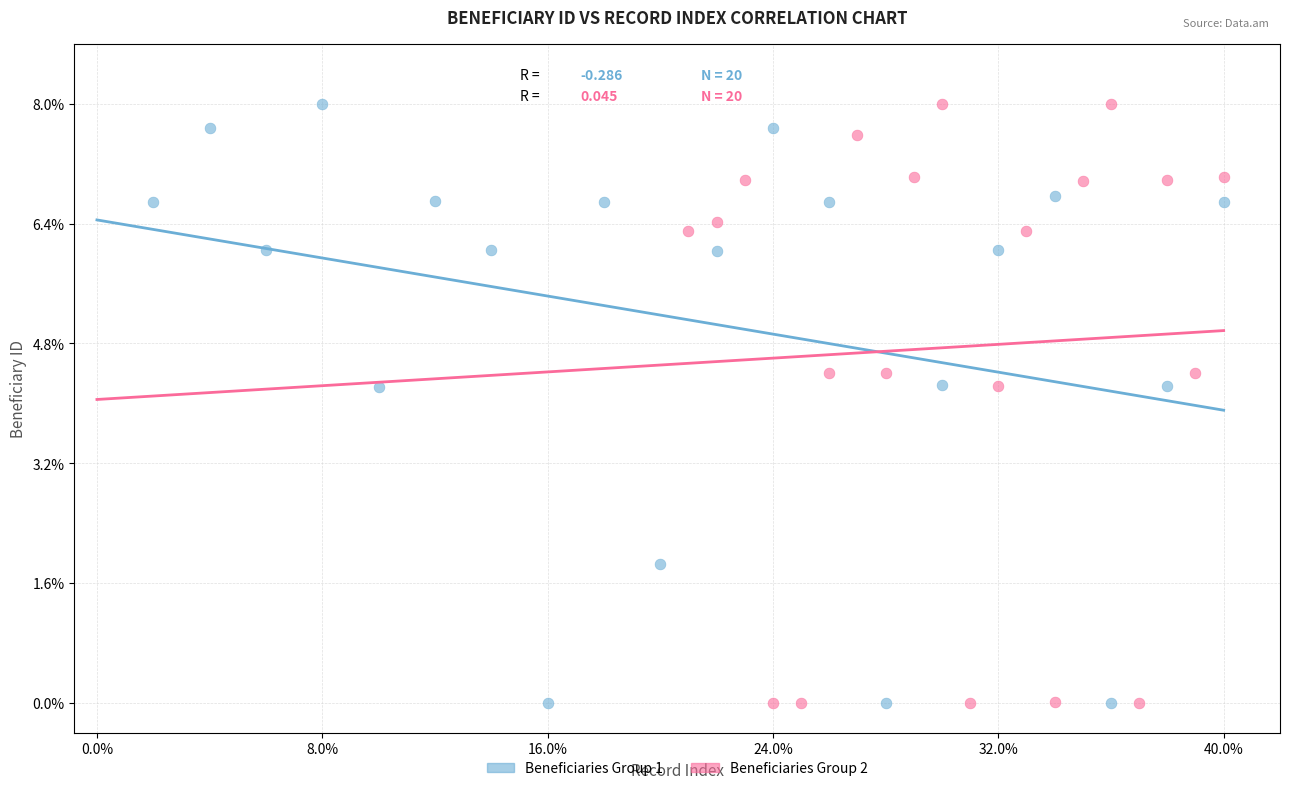

What are all the series names shown in the legend?

Beneficiaries Group 1, Beneficiaries Group 2